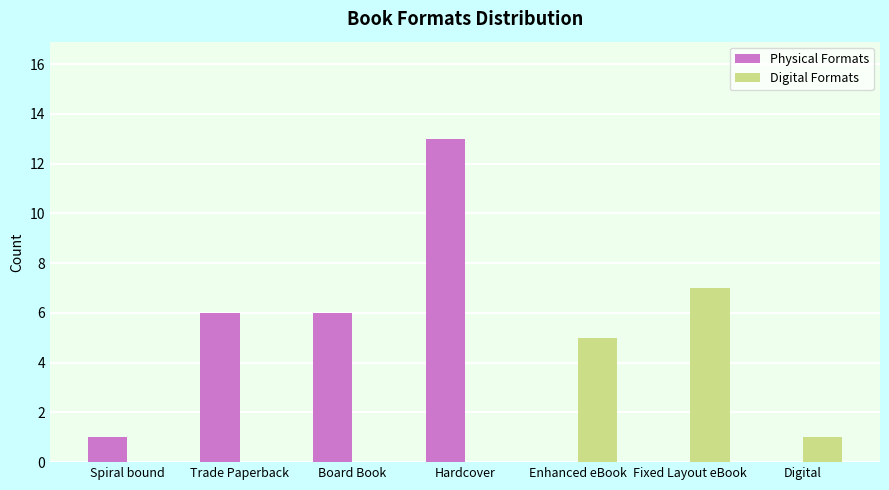

At which category is the sum across all series the highest?

Hardcover